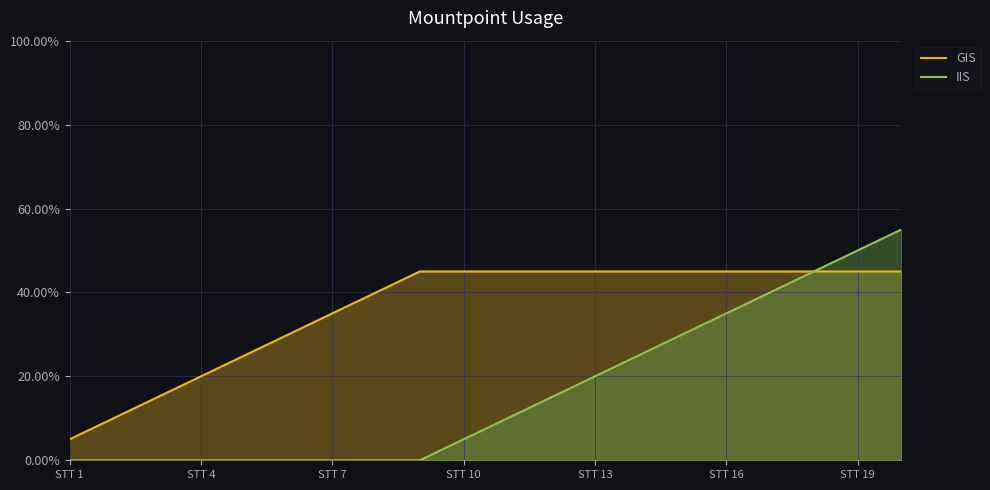

What is the total value across all series at STT 13?

65.0